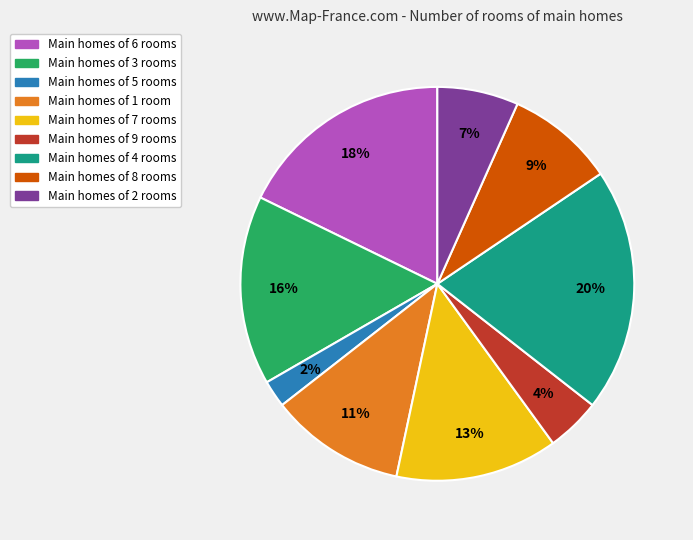

How many slices are in this pie chart?

9